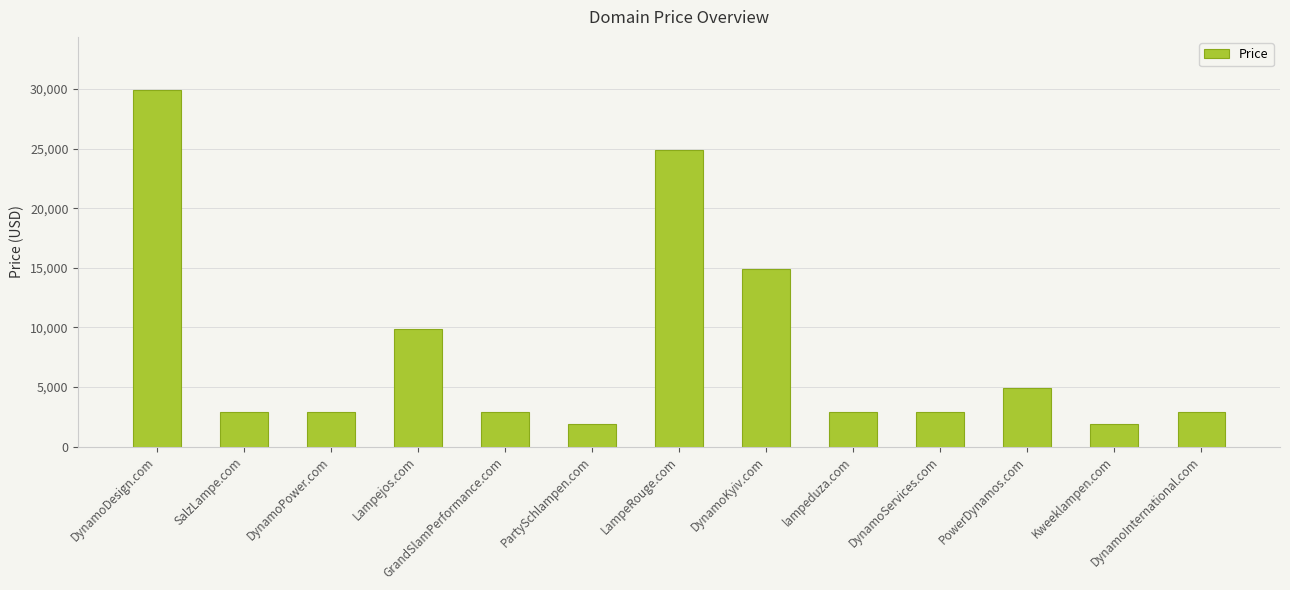

What value does the data have at lampeduza.com, to the nearest 100?

2900